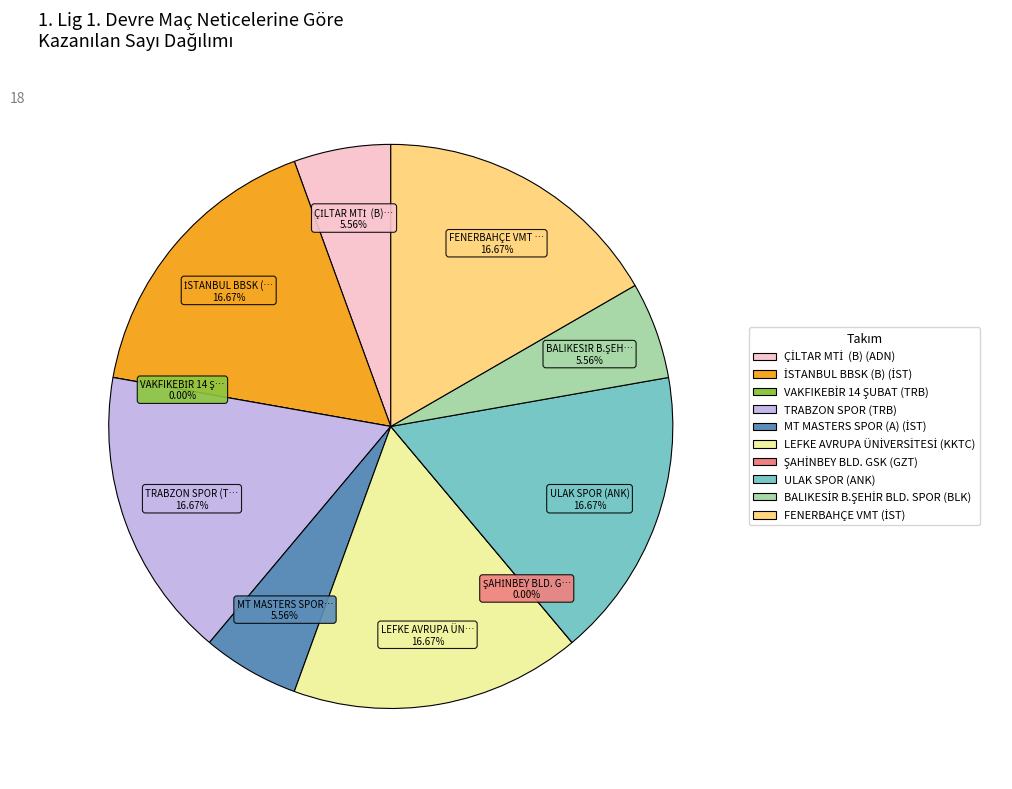

To the nearest percent, what is the combined percentage of MT MASTERS SPOR (A) (İST) and ULAK SPOR (ANK)?

22%